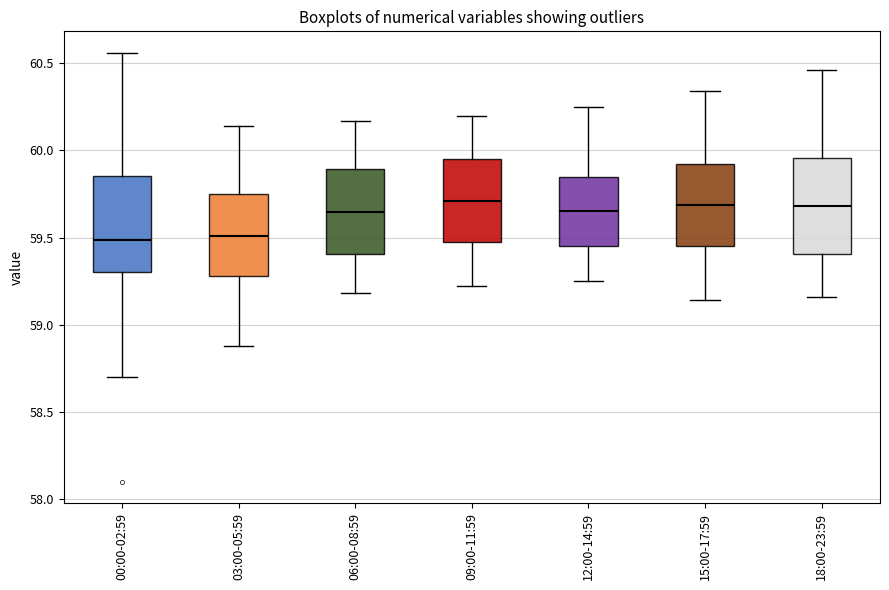

Where is the lower edge of the box for 15:00-17:59 on the y-axis? The values are not printed on the chart, so give them approximately, as read against the axis.

59.45